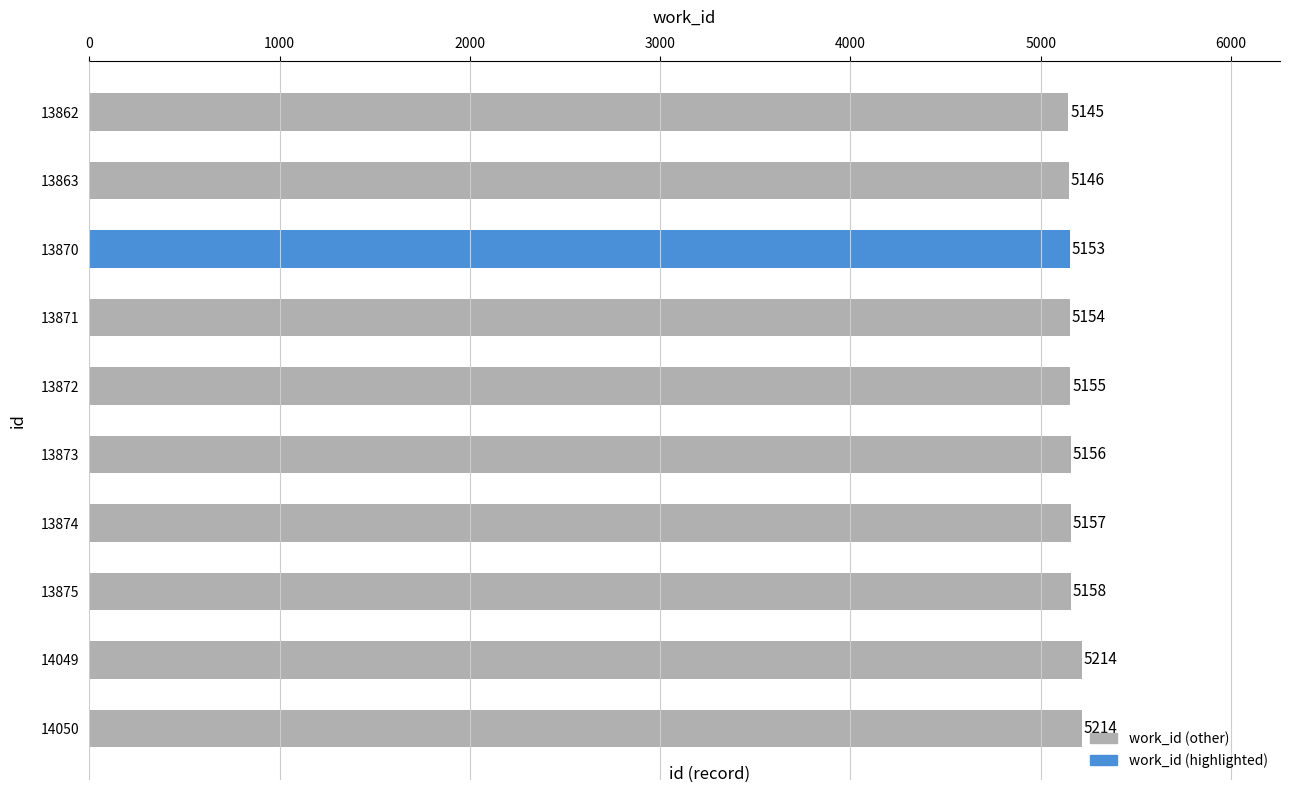

Reading top to bottom, what are all the values shown in this chart?

5145	5146	5153	5154	5155	5156	5157	5158	5214	5214